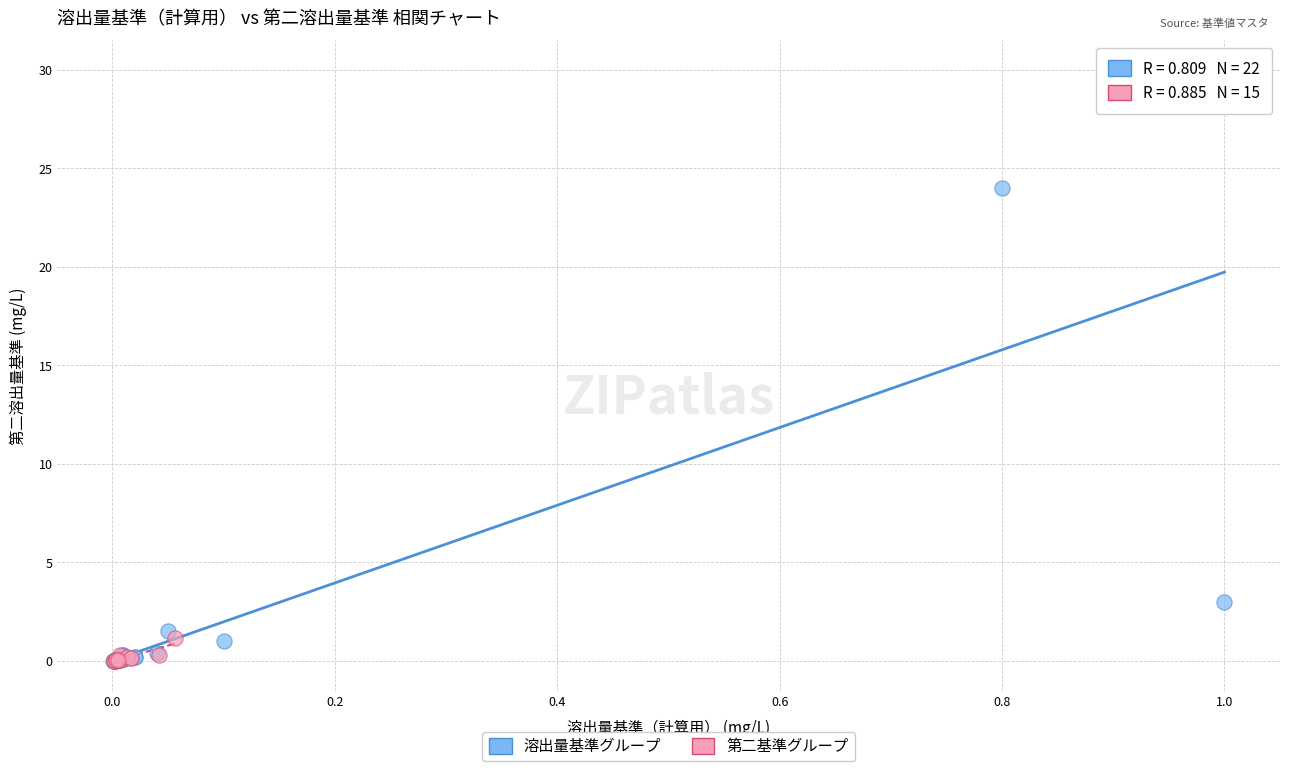

Which series contains the highest Y value?

溶出量基準グループ